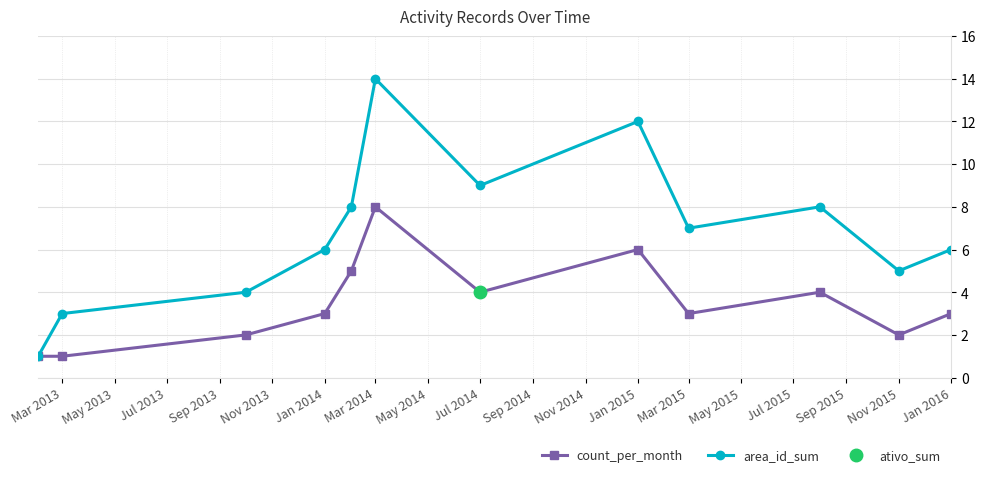

Is the value of area_id_sum at Nov 2015 greater than the value of count_per_month at Jan 2015?

No